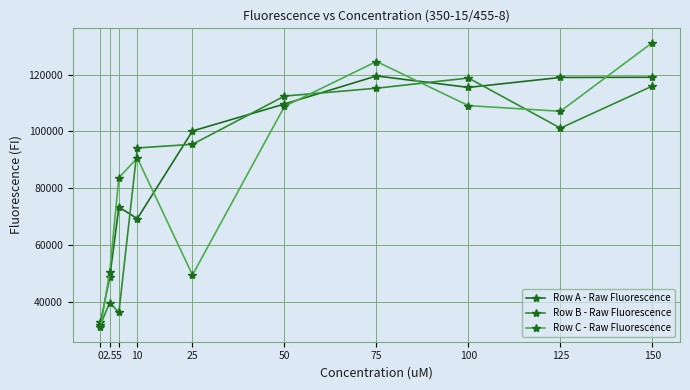

Where does the Row C - Raw Fluorescence series first go above 107130?

50